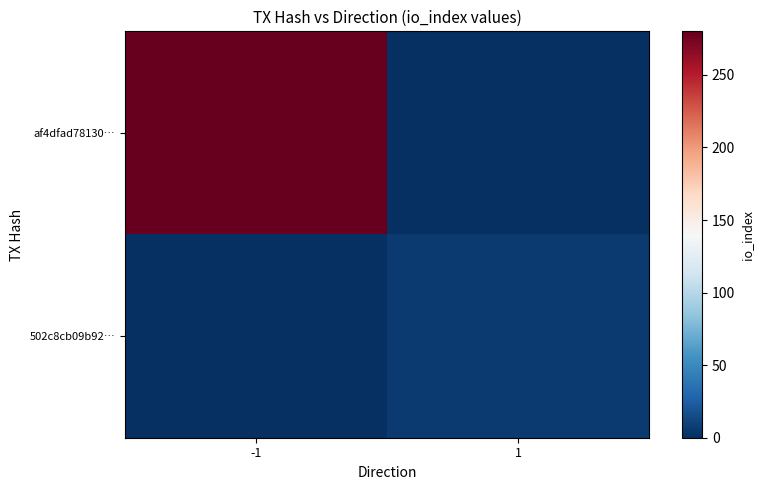

Reading right to left, transcribe all the data shown in this chart.

af4dfad78130…: 1=0	-1=280
502c8cb09b92…: 1=6	-1=0